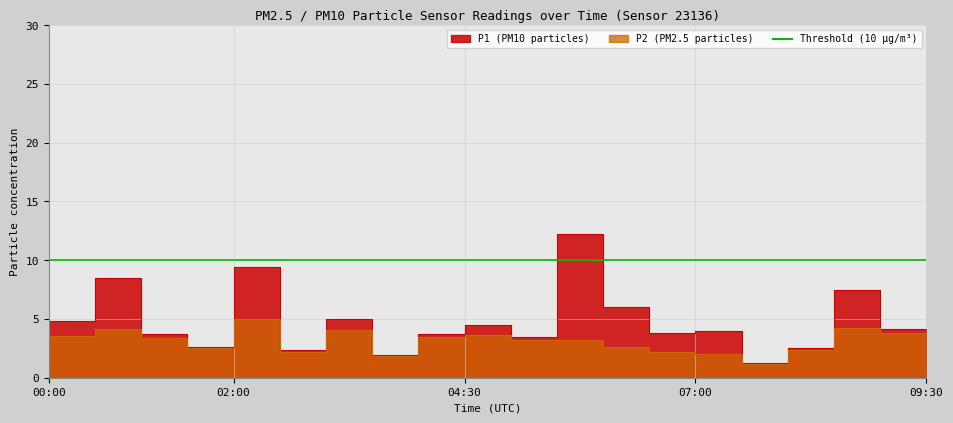

Reading left to right, transcribe all the data shown in this chart.

P1: 00:00=2.4	00:30=4.8	01:00=8.5	01:30=3.7	02:00=2.6	02:30=9.4	03:00=2.3	03:30=5.0	04:00=1.9	04:30=3.7	05:00=4.5	05:30=3.4	06:00=12.2	06:30=6.0	07:00=3.8	07:30=4.0	08:00=1.2	08:30=2.5	09:00=7.5	09:30=4.1
P2: 00:00=2.3	00:30=3.5	01:00=4.1	01:30=3.4	02:00=2.5	02:30=5.0	03:00=2.2	03:30=4.1	04:00=1.9	04:30=3.5	05:00=3.6	05:30=3.2	06:00=3.2	06:30=2.6	07:00=2.2	07:30=2.0	08:00=1.2	08:30=2.4	09:00=4.2	09:30=3.8